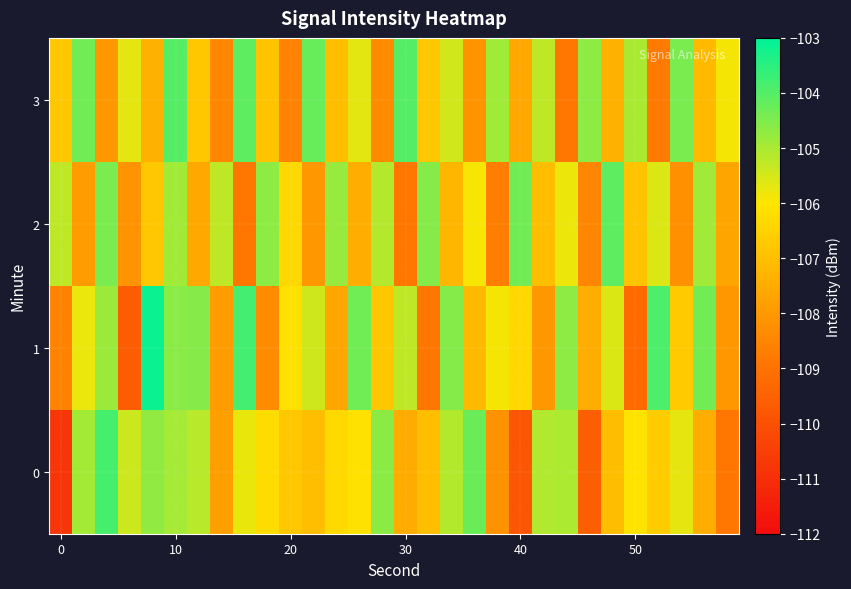

Reading right to left, extract all data points from this chart.

0: -108.9	-107.5	-105.7	-106.7	-106.1	-107.0	-109.6	-105.0	-105.1	-109.8	-108.2	-104.3	-105.1	-107.0	-107.5	-104.6	-106.1	-106.3	-107.0	-106.8	-106.2	-105.8	-107.8	-105.2	-104.9	-104.7	-105.4	-103.8	-104.9	-110.8
1: -108.0	-104.3	-106.7	-103.9	-109.2	-105.6	-107.5	-104.7	-108.0	-106.3	-105.9	-107.1	-104.6	-108.9	-105.2	-106.8	-104.3	-107.7	-105.4	-106.1	-108.3	-103.8	-107.9	-104.6	-104.6	-103.1	-109.6	-104.8	-105.8	-108.6
2: -107.7	-104.9	-108.2	-105.6	-106.9	-104.1	-108.5	-105.8	-107.0	-104.3	-108.7	-105.9	-107.2	-104.6	-108.9	-105.1	-107.5	-104.8	-108.0	-106.3	-104.7	-108.9	-105.2	-107.6	-104.9	-106.8	-108.1	-104.5	-107.9	-105.2
3: -105.9	-107.1	-104.5	-108.8	-105.0	-107.3	-104.7	-108.9	-105.2	-107.6	-104.9	-108.1	-105.5	-106.8	-104.0	-108.3	-105.7	-107.0	-104.2	-108.6	-106.9	-104.1	-108.5	-106.8	-104.0	-107.3	-105.7	-108.0	-104.3	-106.8